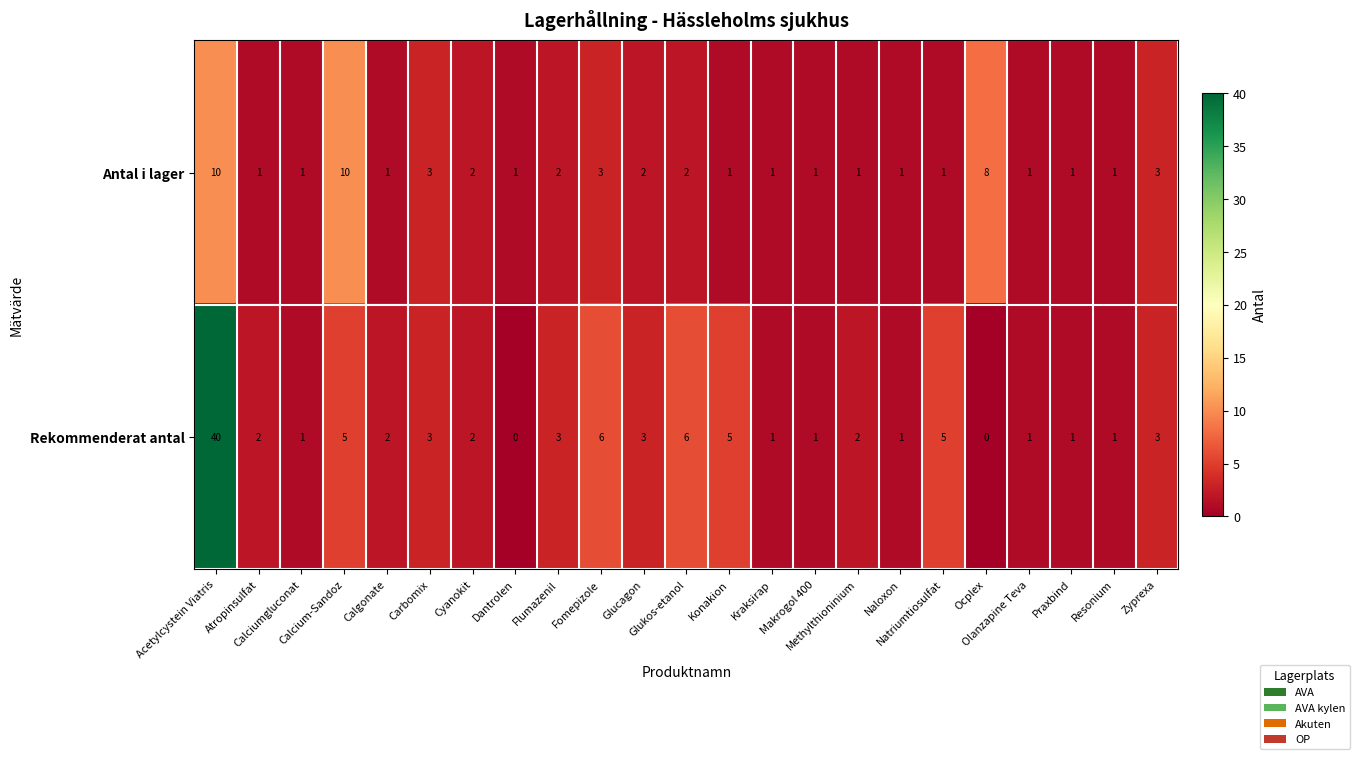

What is the maximum value shown in the chart?

40